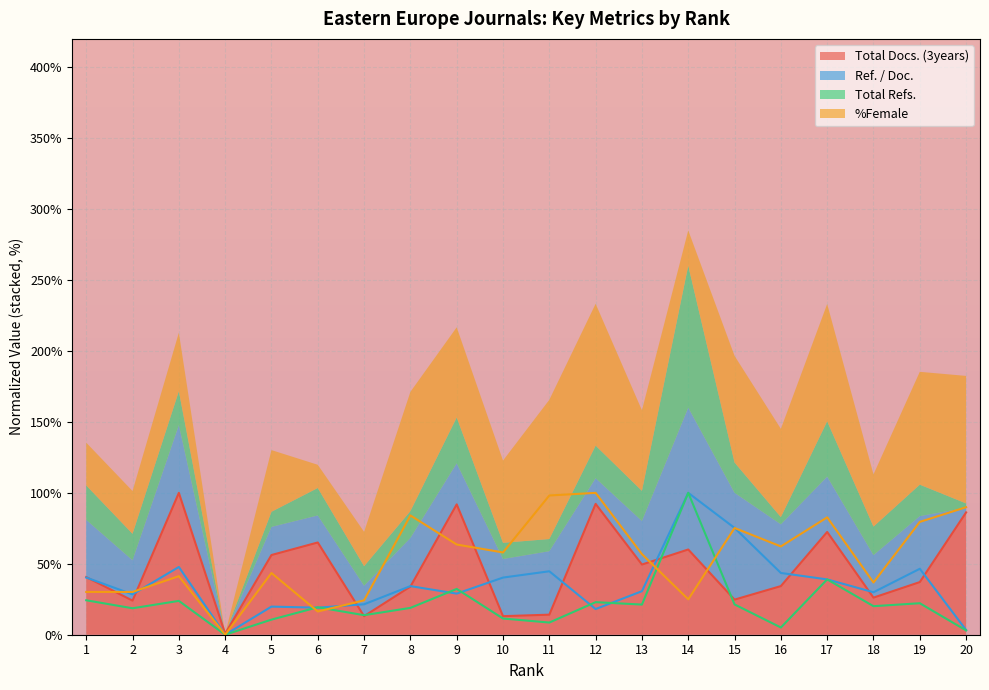

True or false: Ref. / Doc. has a value of 21.5 at 7.

True